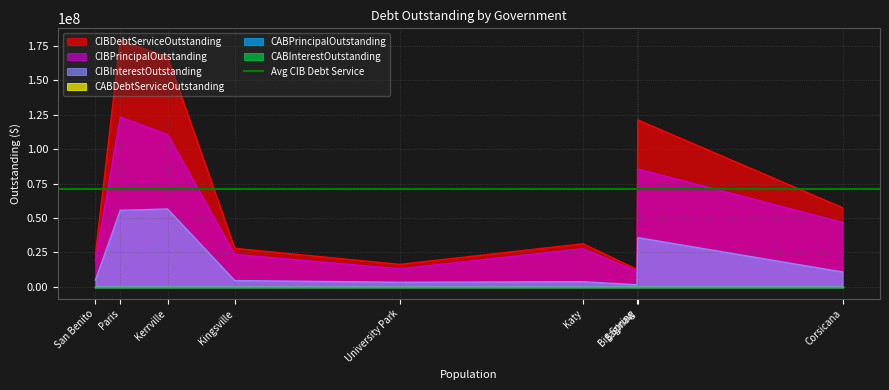

At which category does the chart reach its peak across all series?

Paris